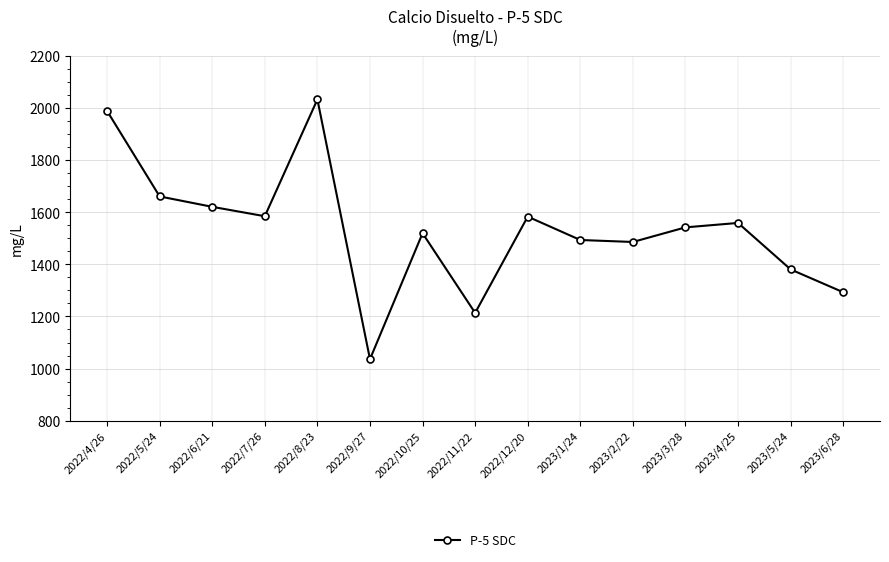

At which category does the data reach its first local peak?

2022/8/23